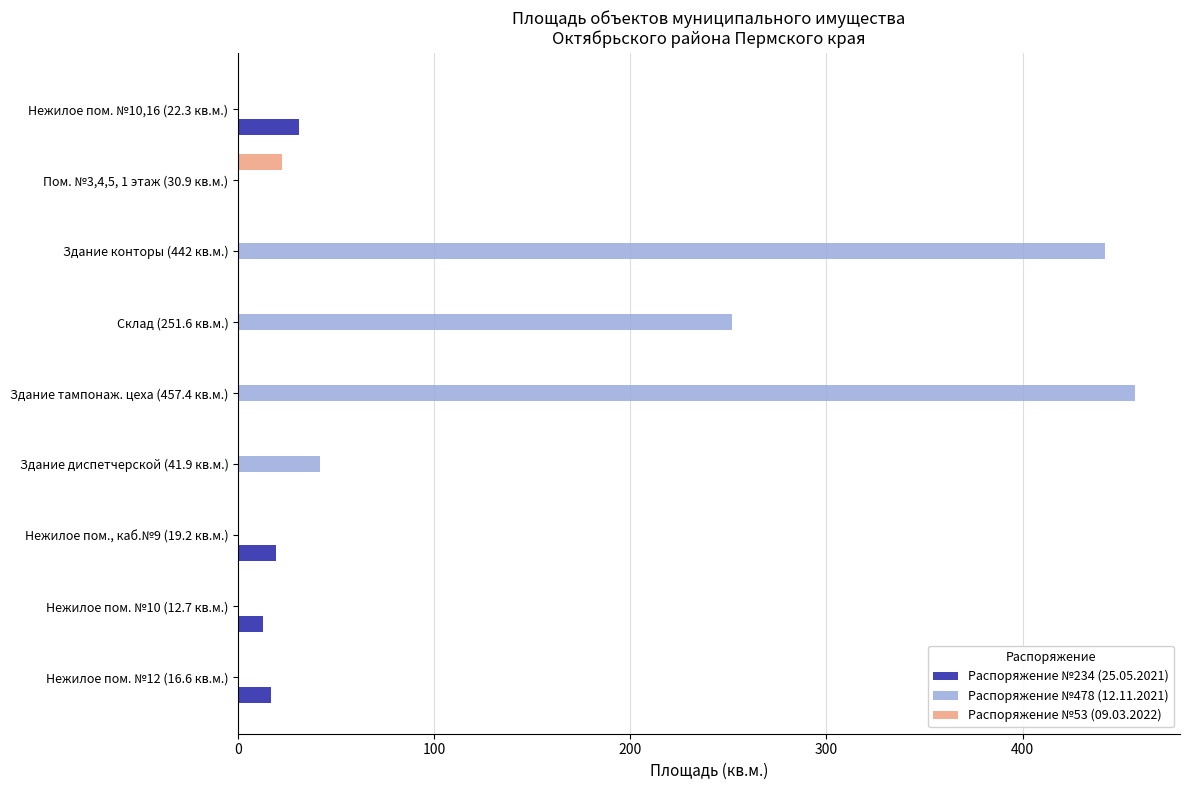

Which series changed the most between Нежилое пом. №10 (12.7 кв.м.) and Здание конторы (442 кв.м.)?

Распоряжение №478 (12.11.2021)